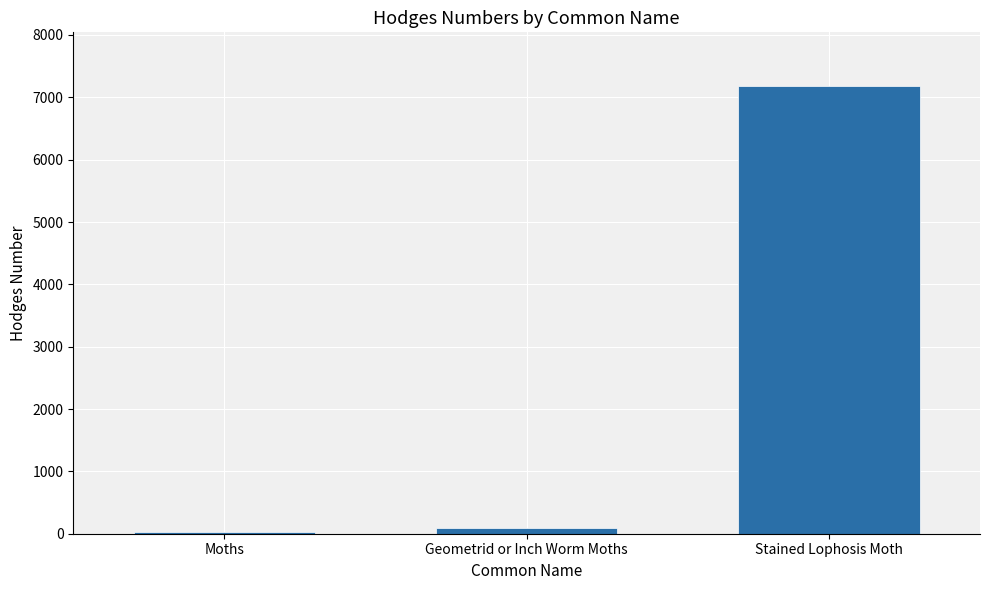

What is the difference between the maximum and minimum values?

7152.0